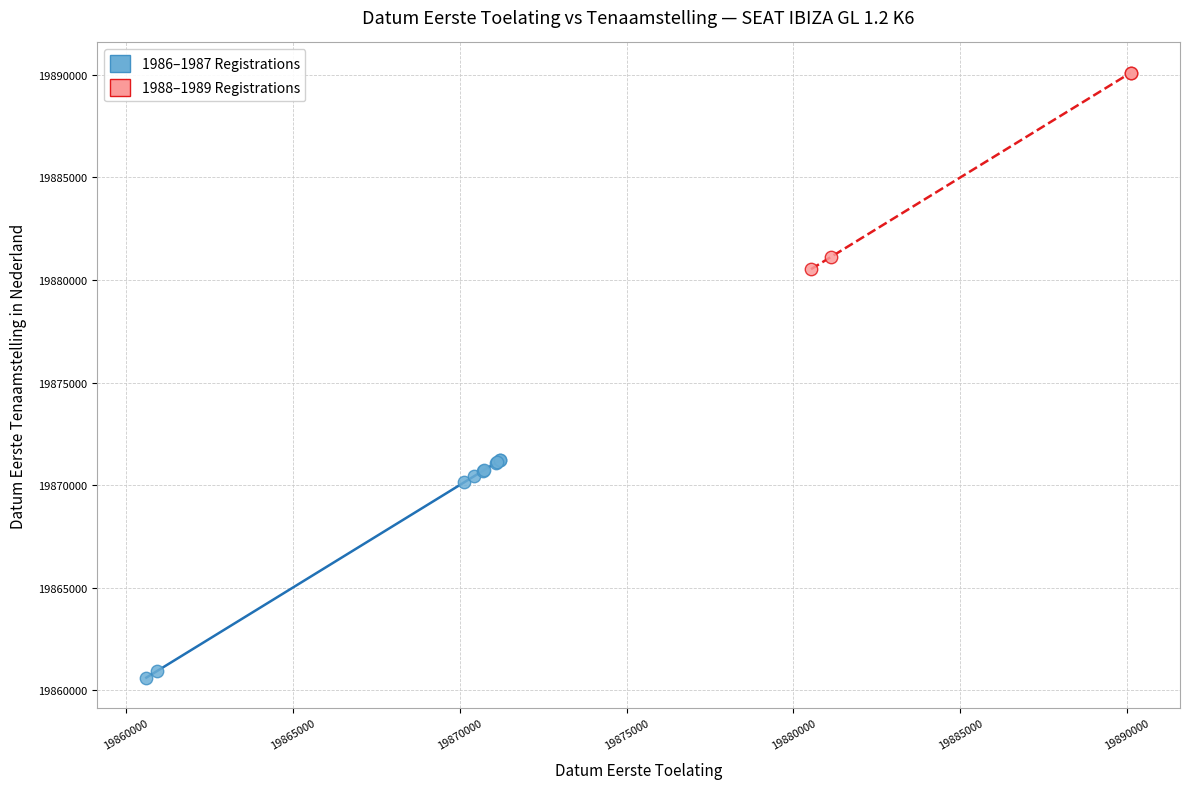

Which series has the widest spread of Y values?

1986–1987 Registrations